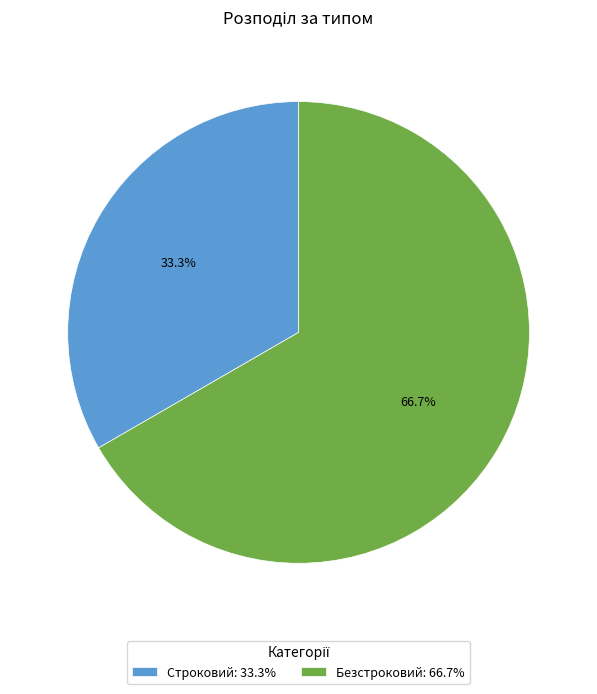

The Строковий slice represents 33% of the pie. True or false?

True